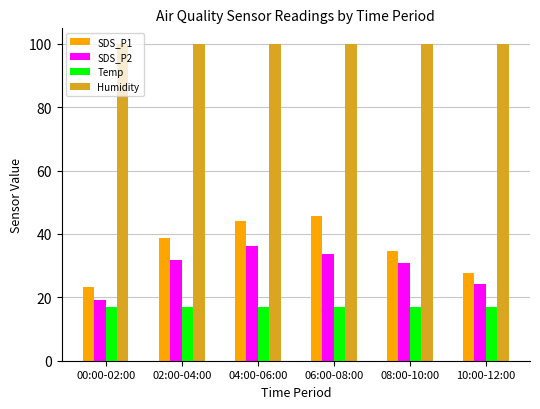

Which series has the largest range (max minus min)?

SDS_P1